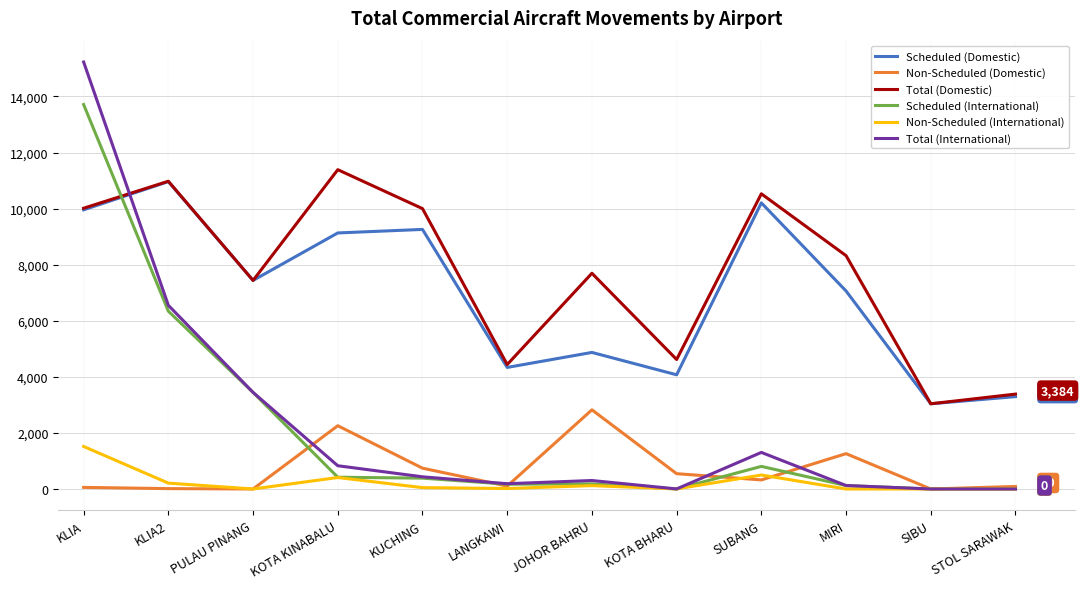

Where do Non-Scheduled (Domestic) and Scheduled (International) first cross each other?

PULAU PINANG and KOTA KINABALU